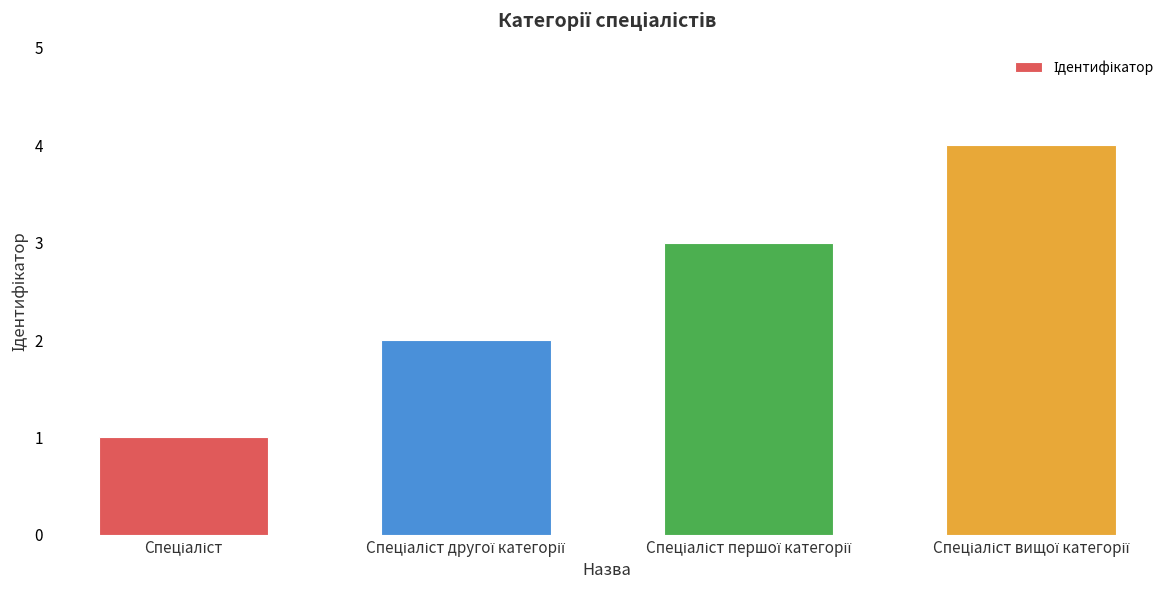

What is the difference between the maximum and minimum values?

3